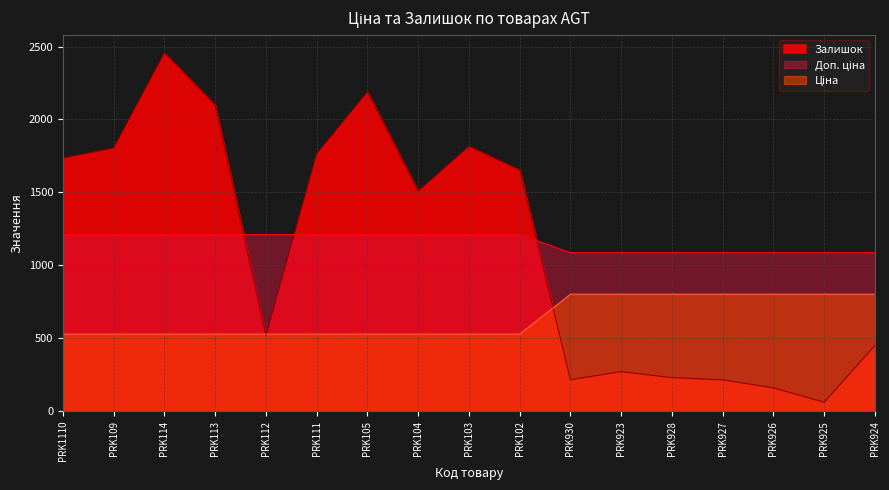

Between PRK923 and PRK926, which series saw the biggest shift?

Залишок